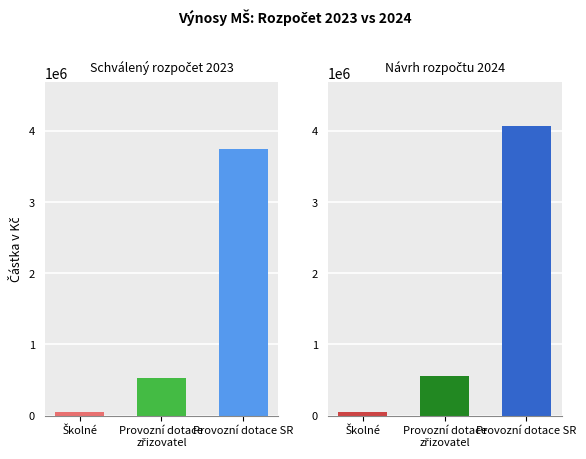

At how many categories does at least one series exceed 1332299?

1